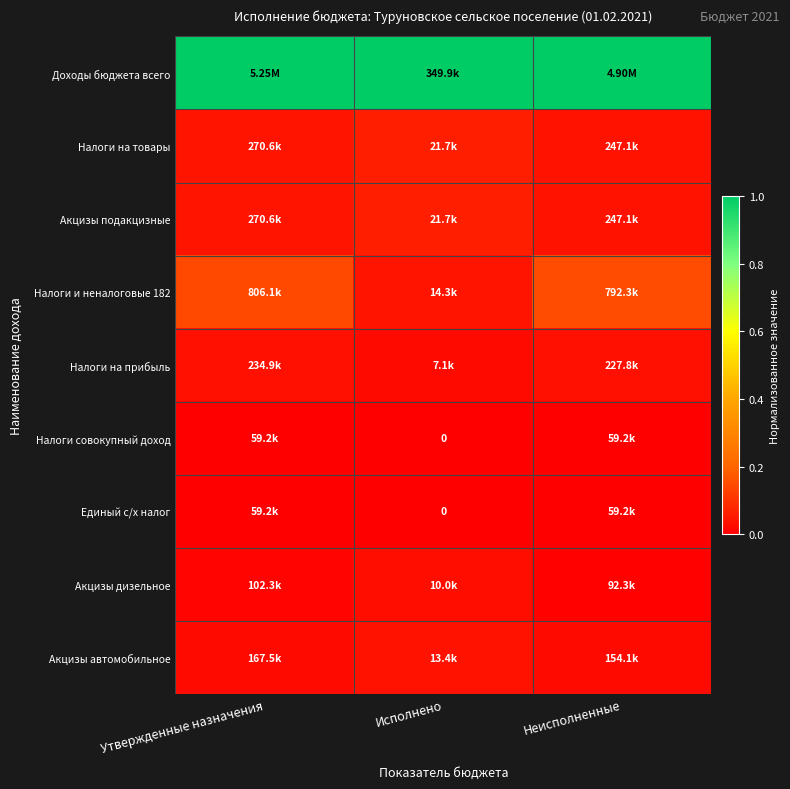

At how many categories does at least one series exceed 0?

3